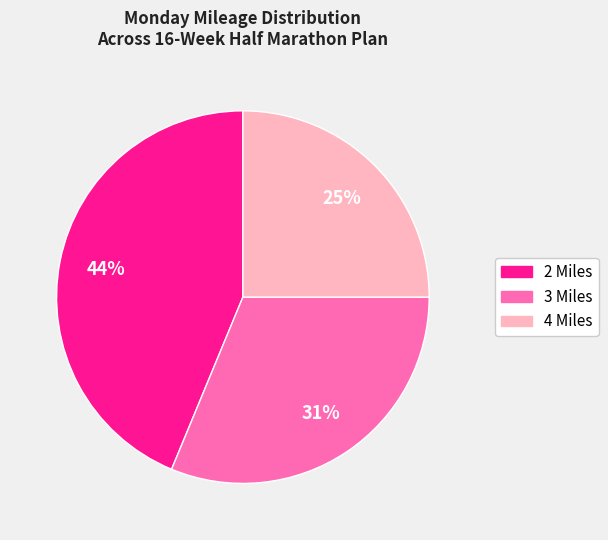

Rank the categories by value from lowest to highest.

4 Miles, 3 Miles, 2 Miles